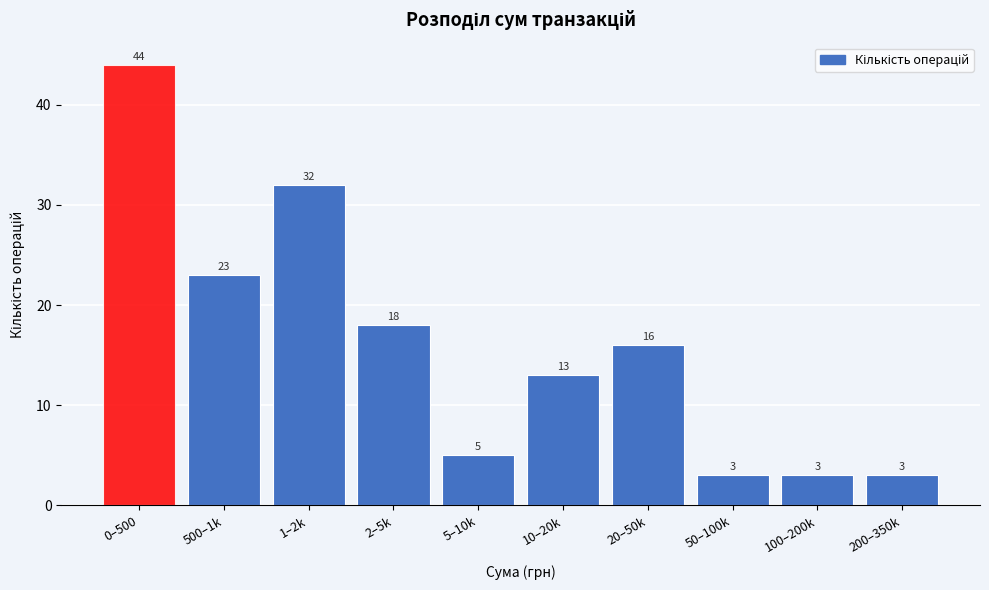

Reading left to right, list all the values displayed in this chart.

44	23	32	18	5	13	16	3	3	3